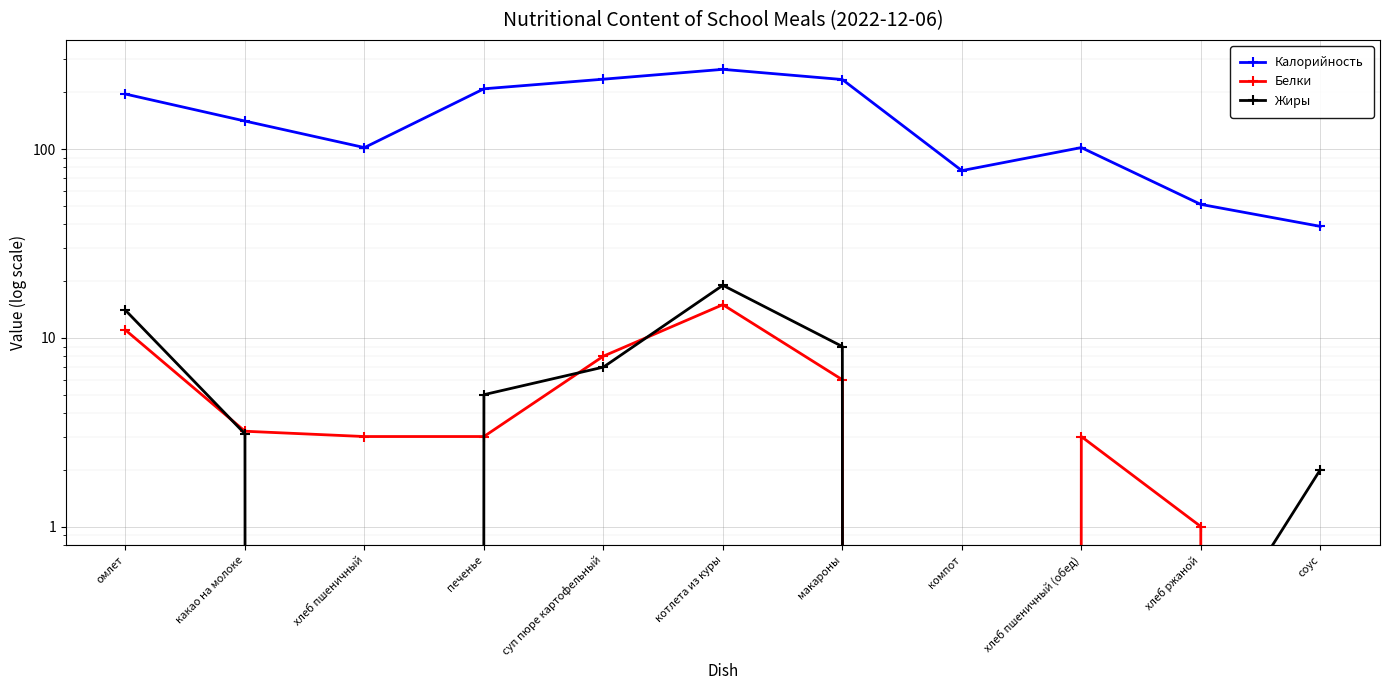

True or false: Белки and Калорийность cross at least once.

False